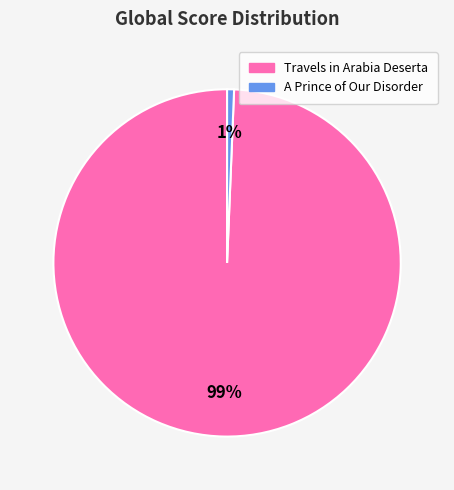

How many slices are in this pie chart?

2